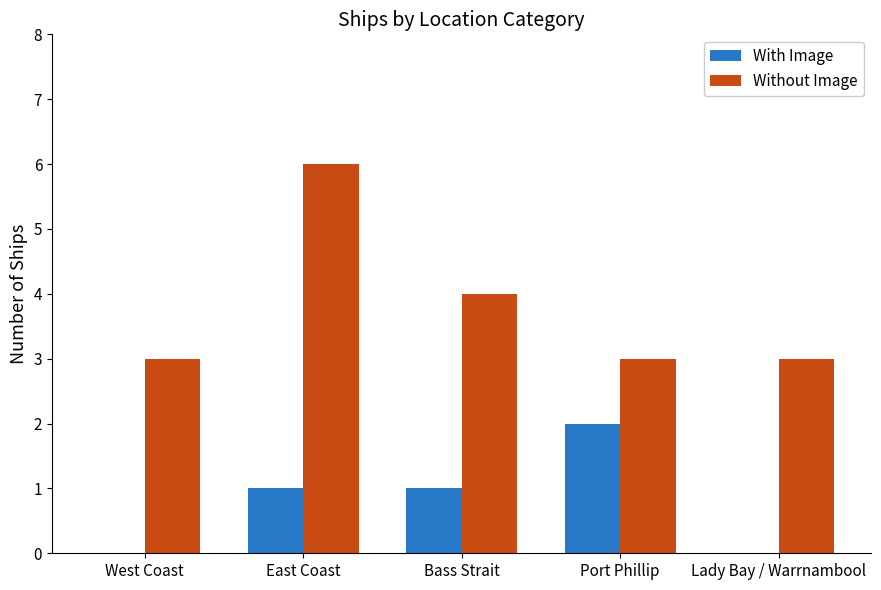

What is the highest value of the With Image series?

2